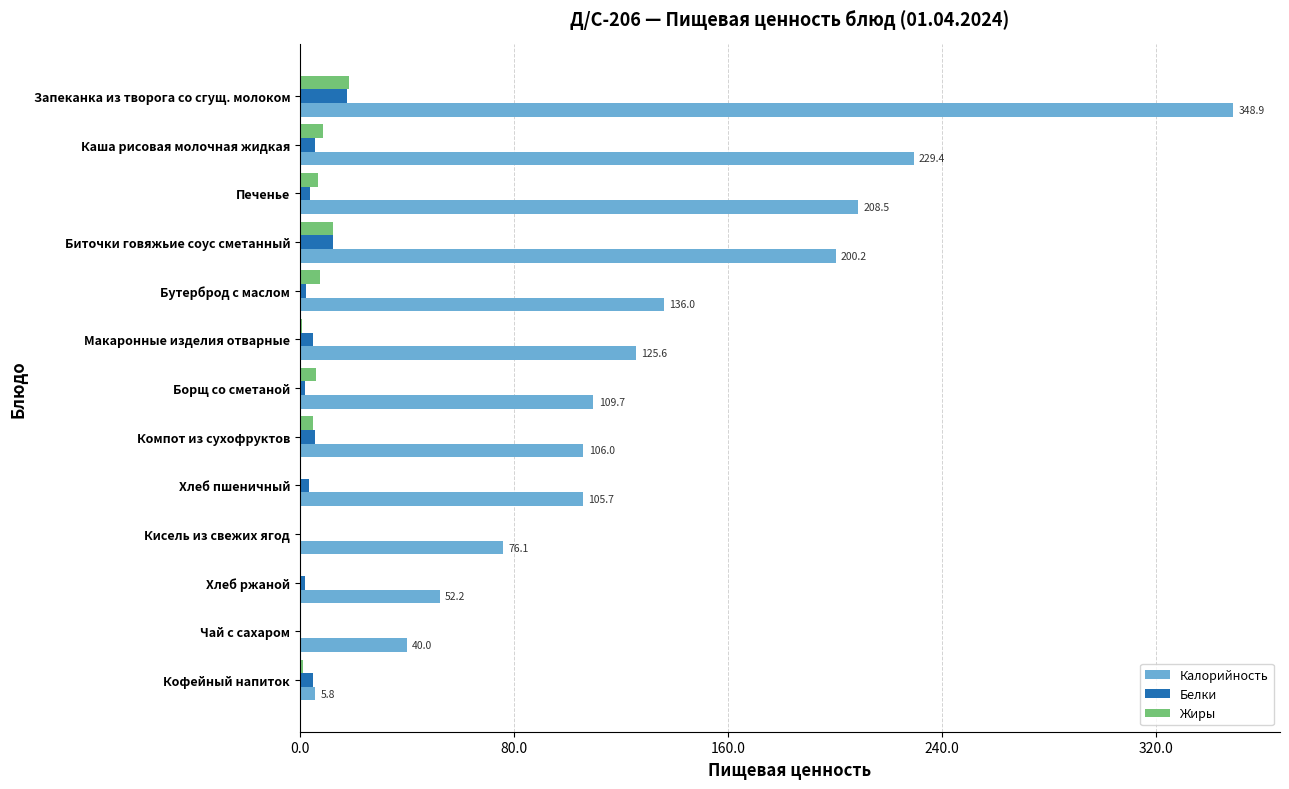

What are all the series names shown in the legend?

Калорийность, Белки, Жиры